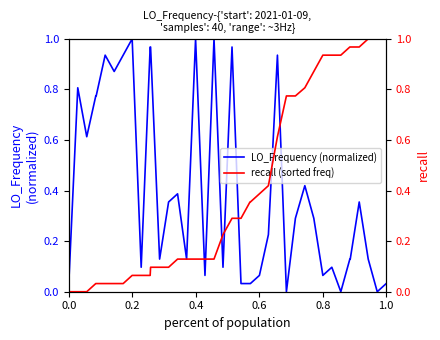

In LO_Frequency (normalized), how many points are higher than both neighbors (excluding endpoints)?

11